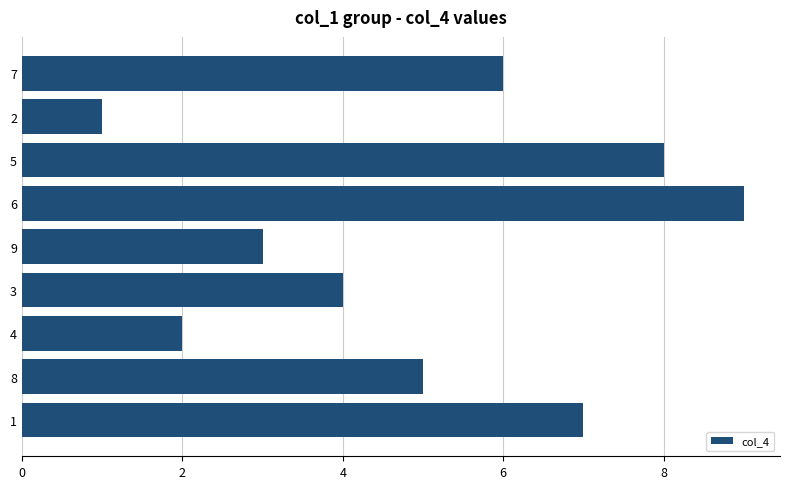

Which label corresponds to the largest value in the chart?

6